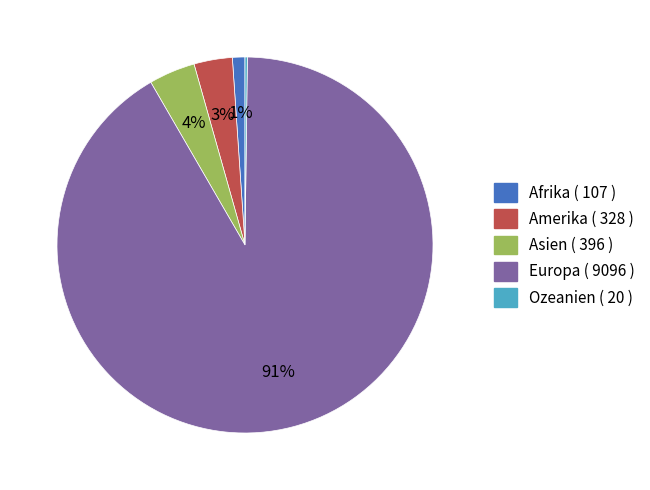

Does Europa represent more than half of the total?

Yes